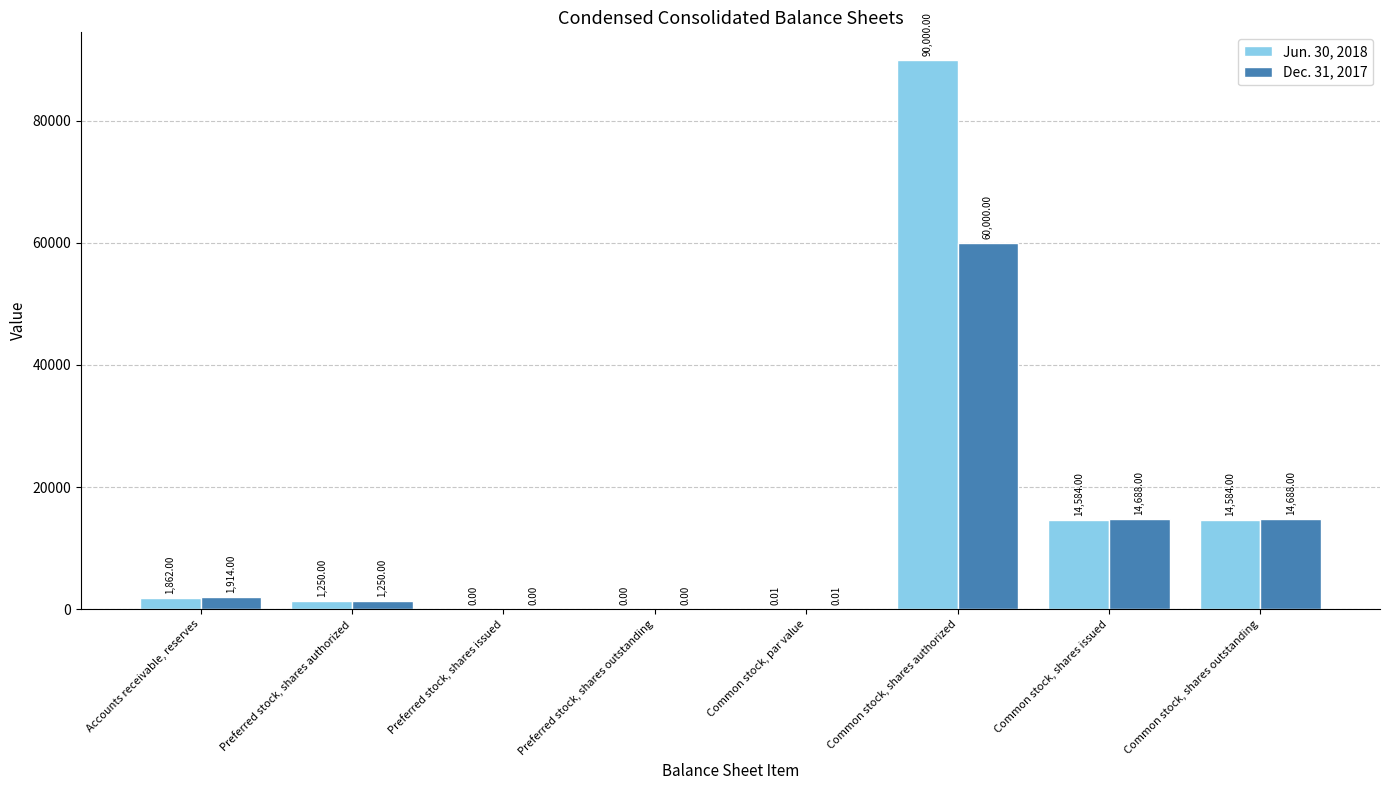

Which series has the largest total across all categories?

Jun. 30, 2018